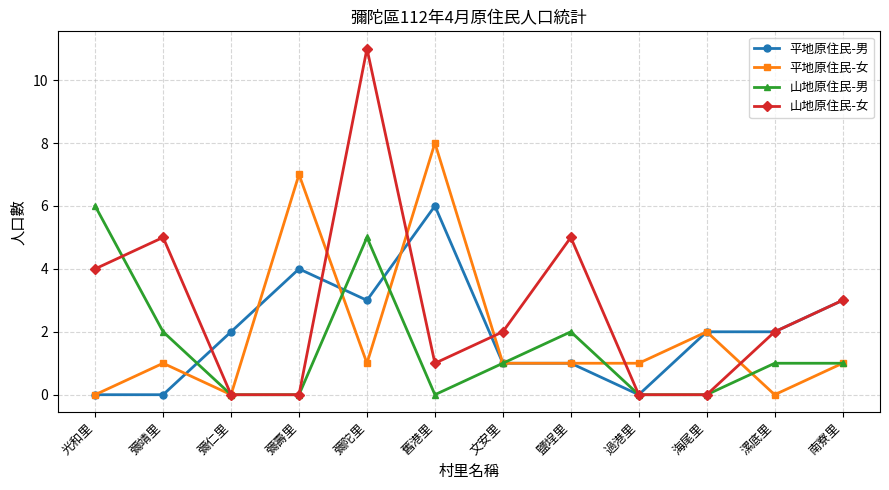

What is the value of the 山地原住民-女 point at the 8th from the left?

5